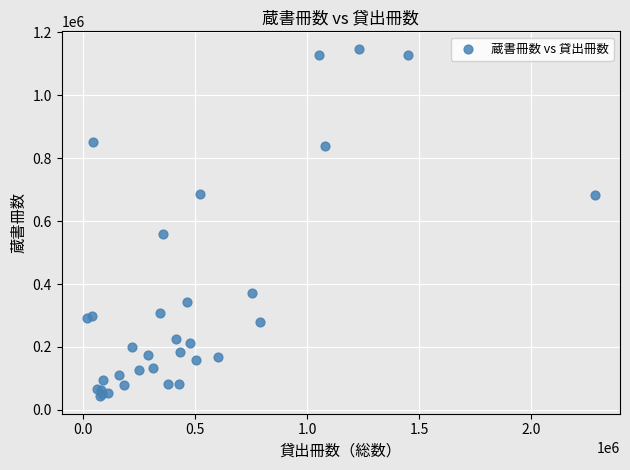

What Y value in the scatter plot is closest to 595227?

557773